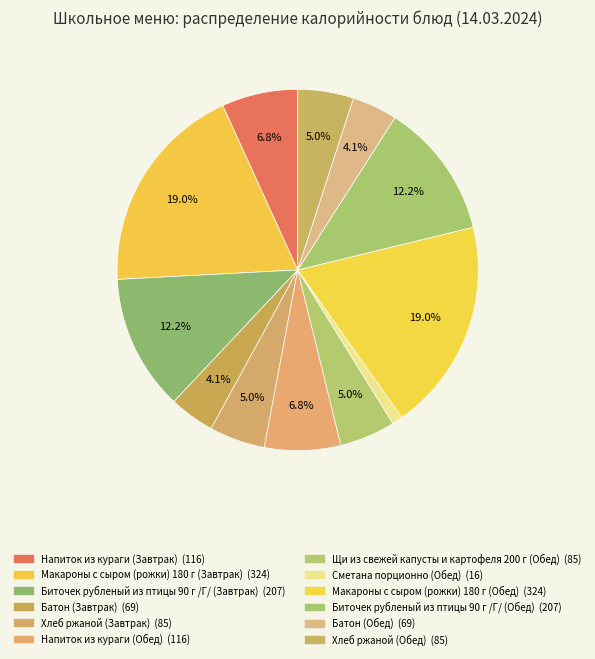

Is it true that Хлеб ржаной (Завтрак) is 5% of the pie?

True